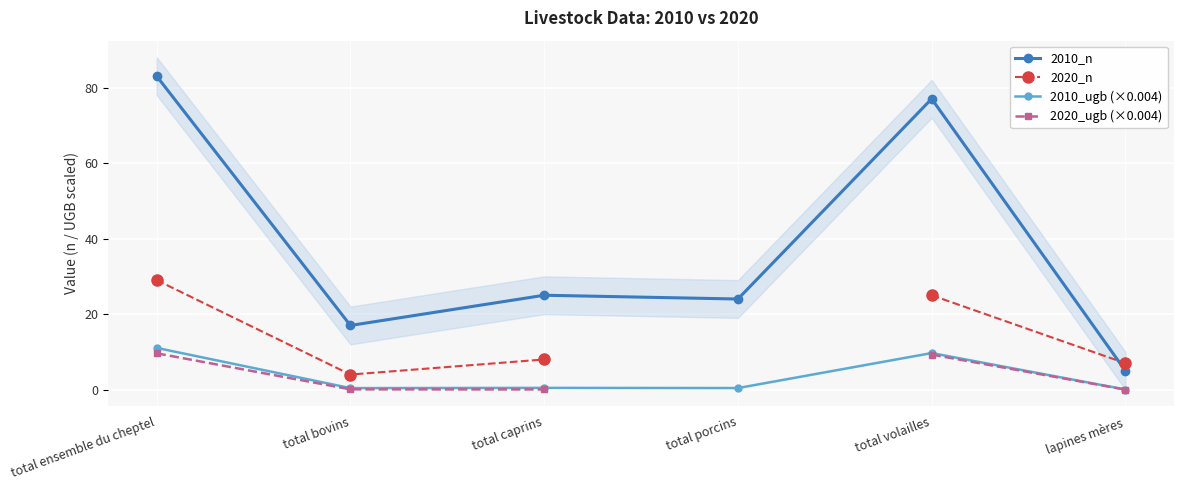

Count the number of data series in this chart.

4